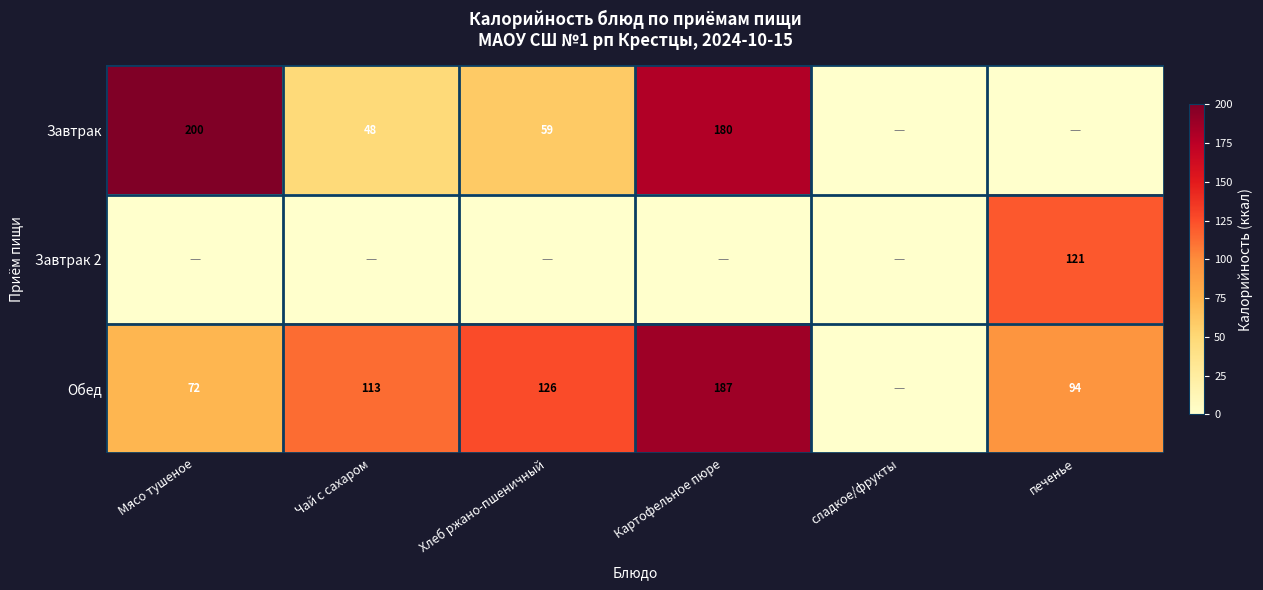

The Обед series shows 226 at Хлеб ржано-пшеничный. True or false?

False